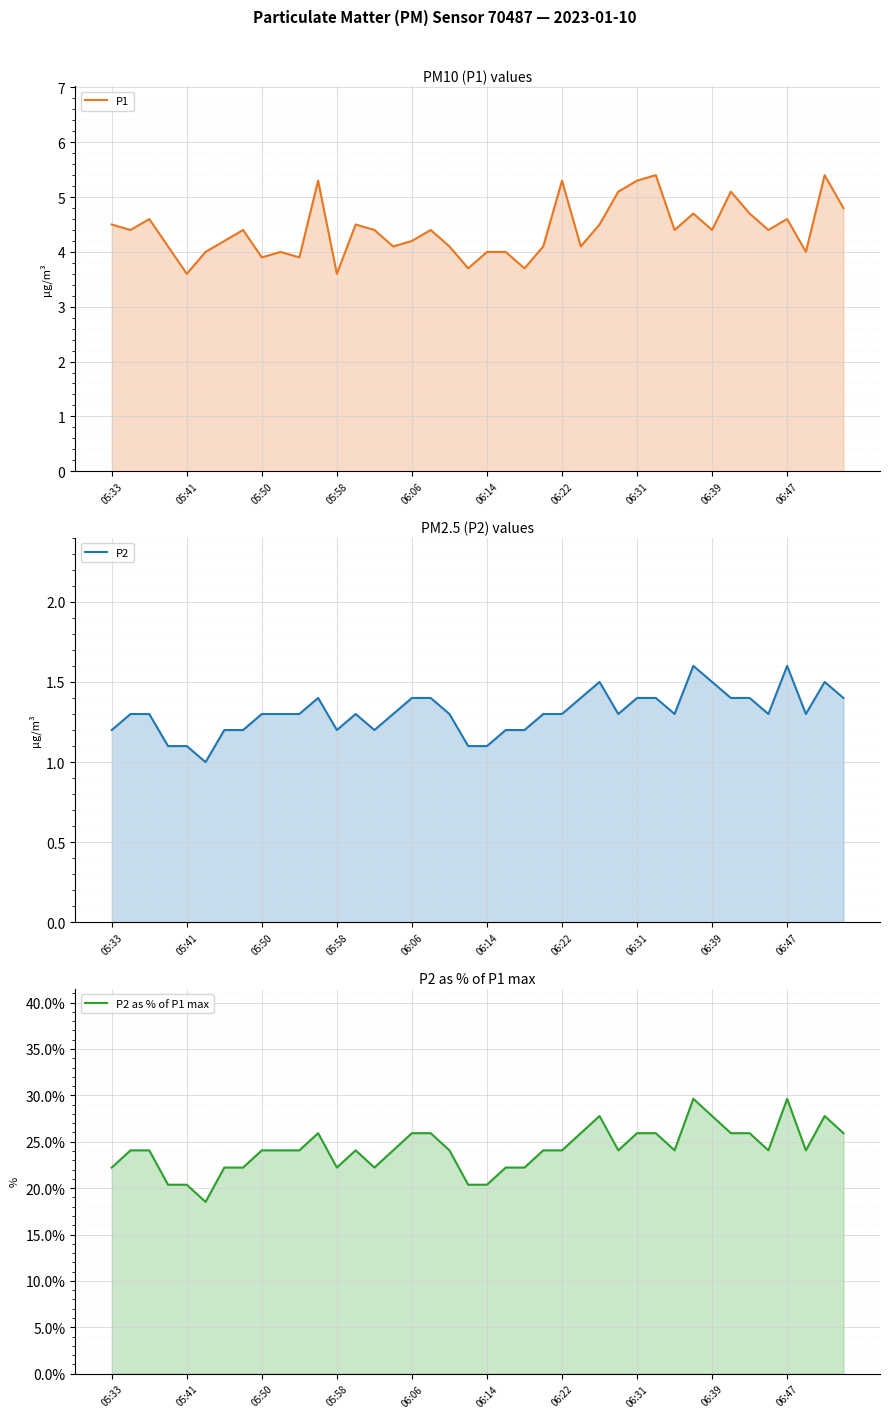

True or false: P1 and P2 as % of P1 max cross at least once.

False